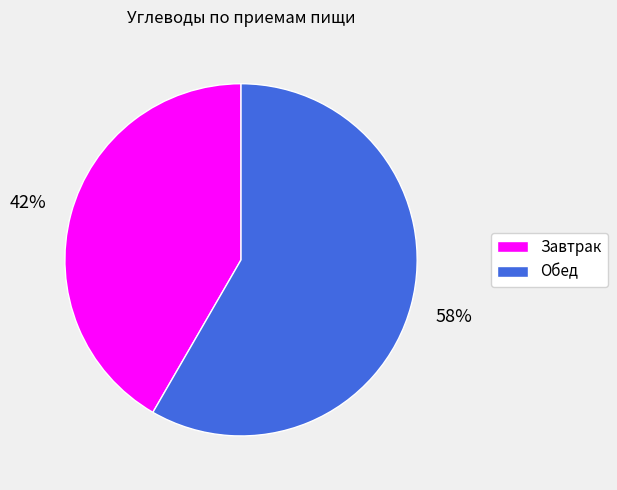

Do Обед and Завтрак together represent more than half of the pie?

Yes